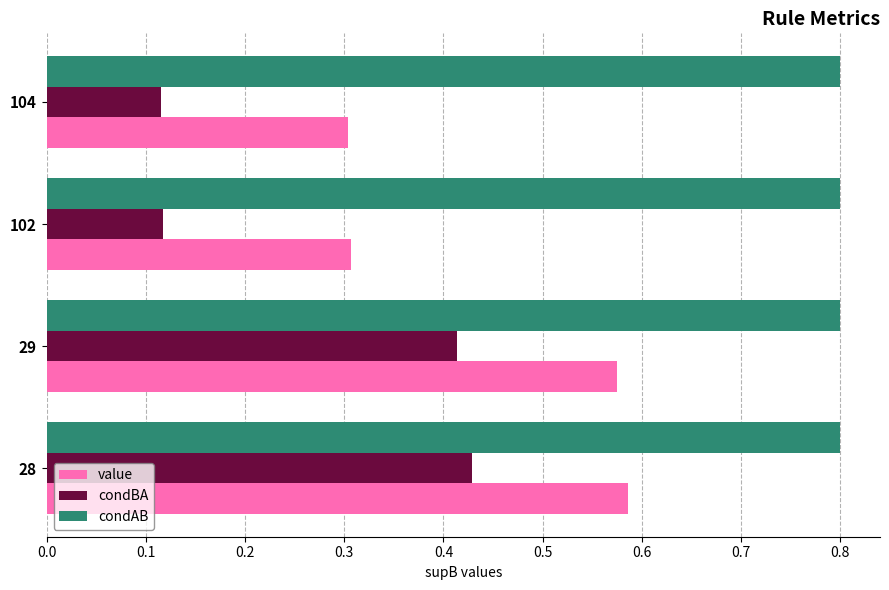

At 104, list the series in order from smallest to largest.

condBA, value, condAB